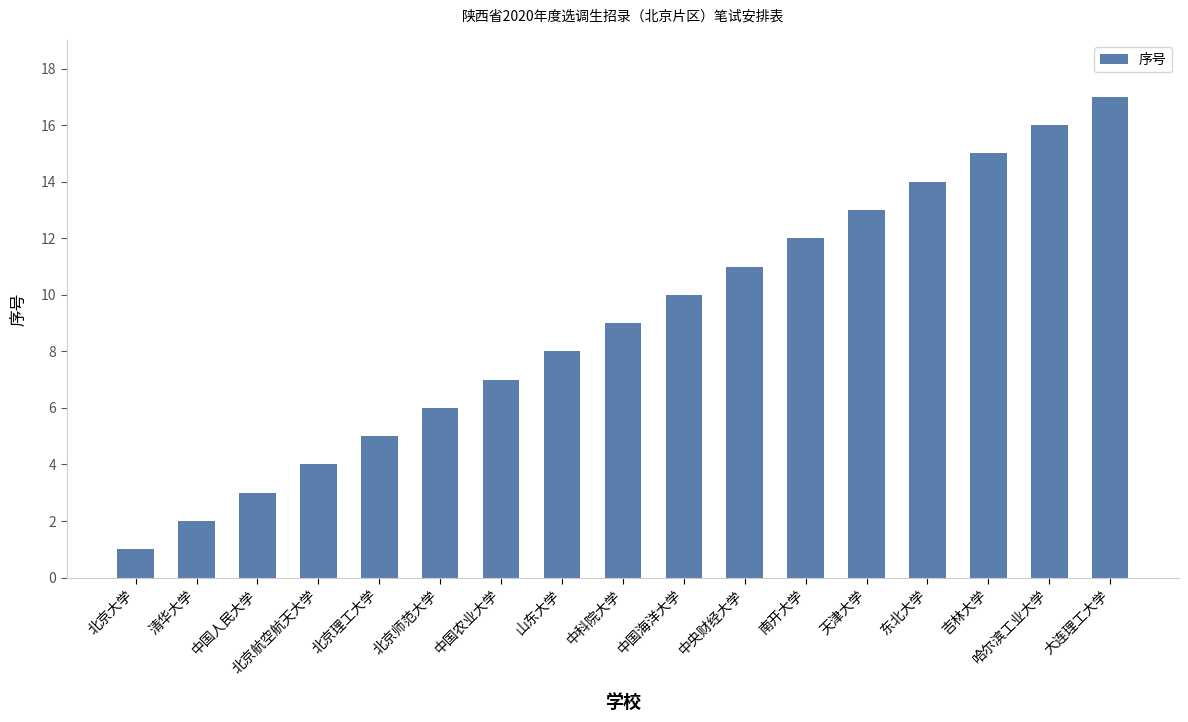

Reading left to right, list all the values displayed in this chart.

1	2	3	4	5	6	7	8	9	10	11	12	13	14	15	16	17